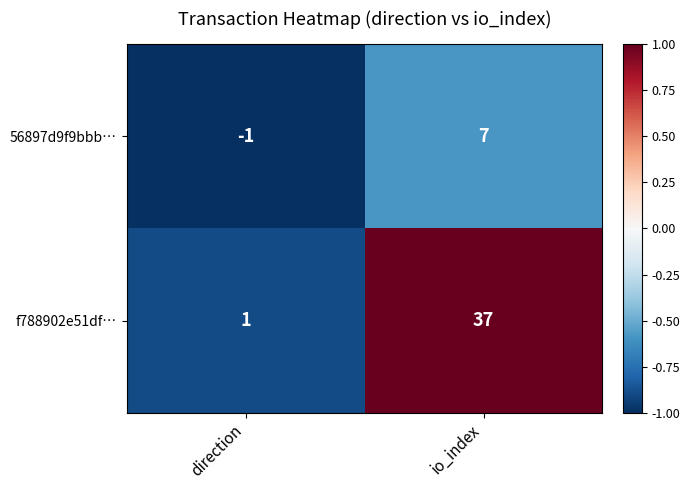

How many series are shown in this chart?

2